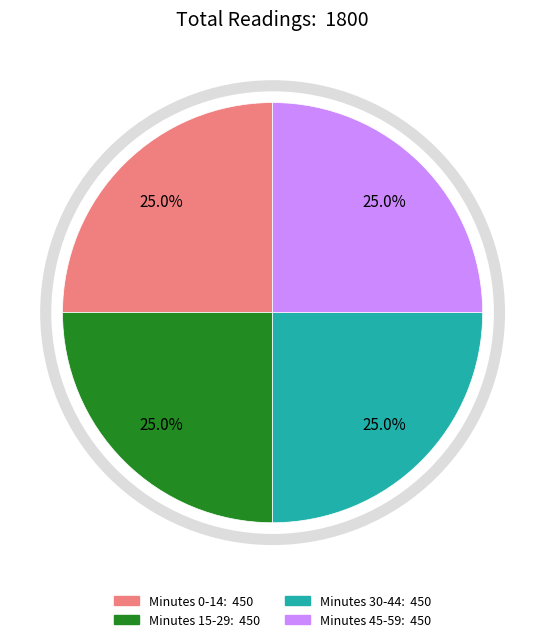

Is there any slice that represents more than half of the pie?

No